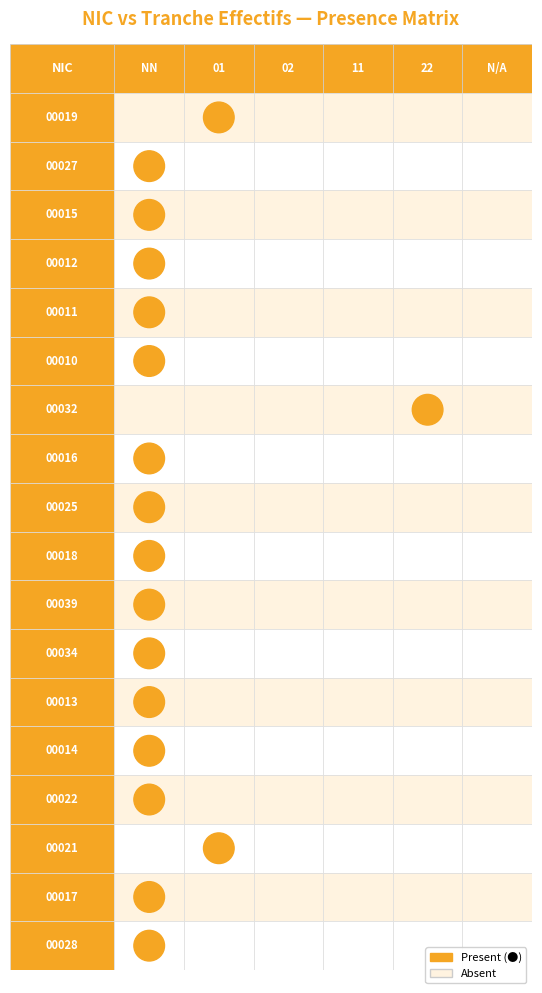

Which has a higher value, 01 or ?

01